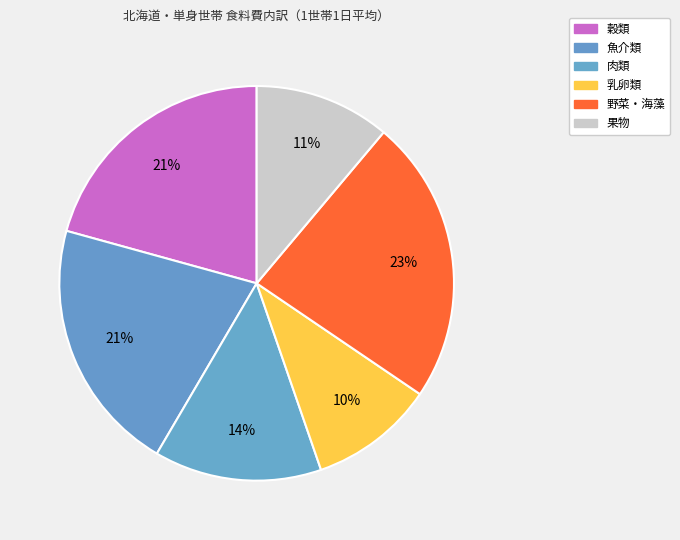

To the nearest percent, what portion does 果物 represent?

11%